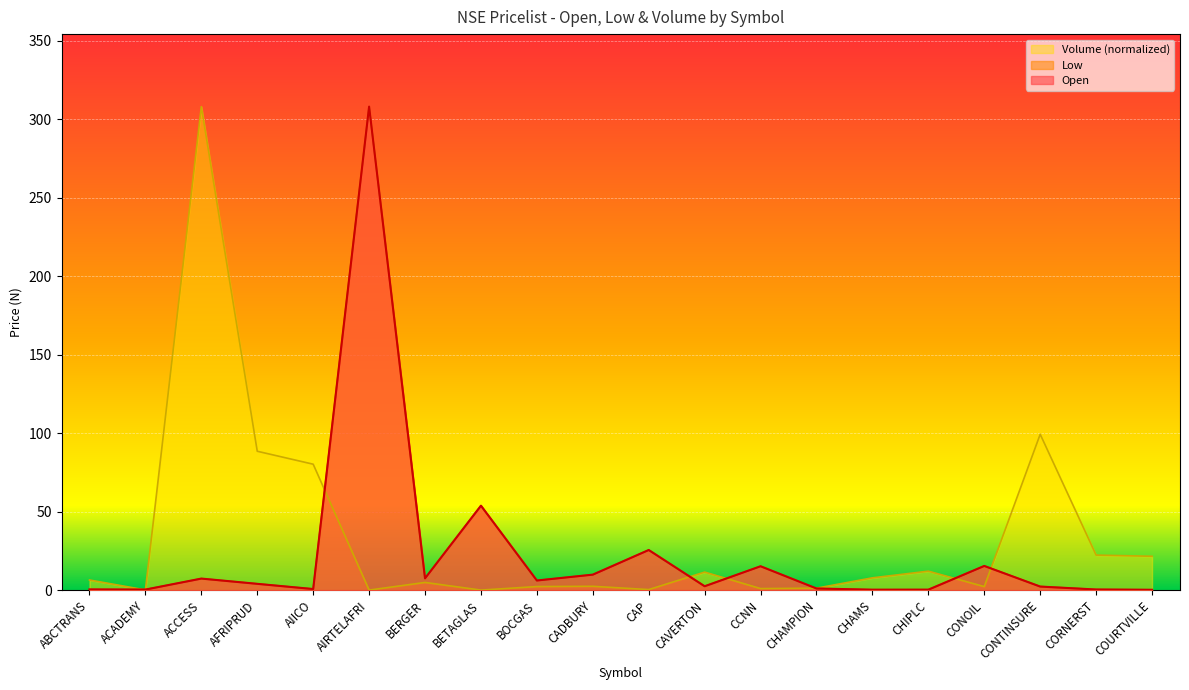

Which series has the widest spread of values?

Volume